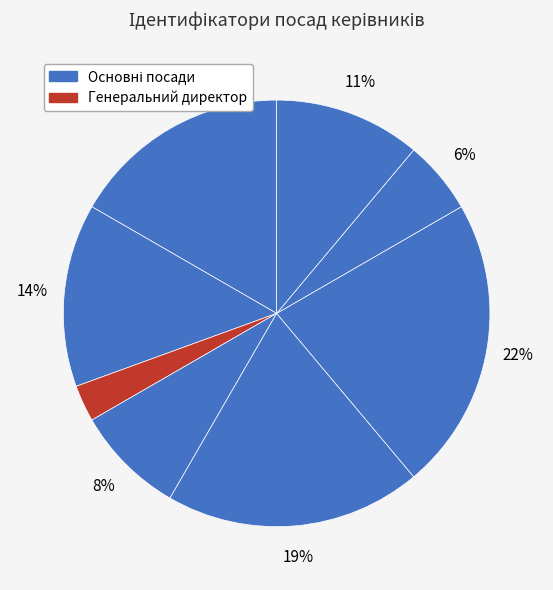

Which slice is the largest?

Завідувач філією